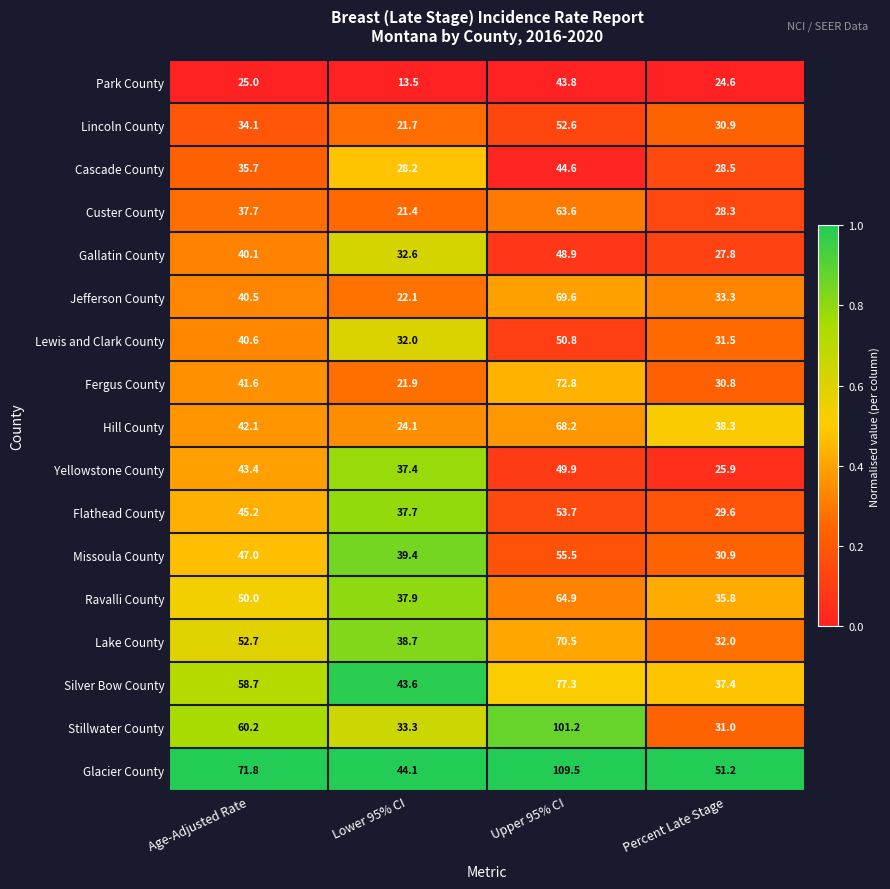

True or false: Fergus County has a value of 112.2 at Upper 95% CI.

False